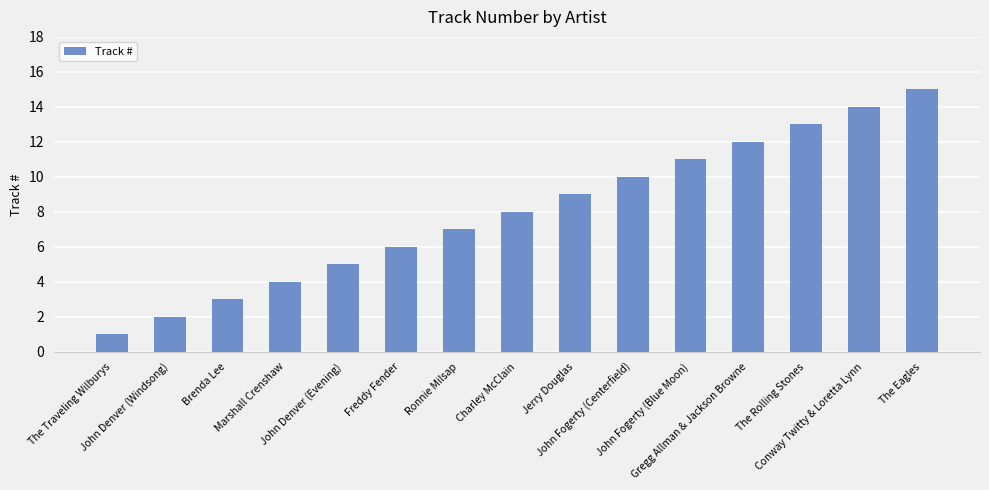

How many distinct data groups are displayed?

1